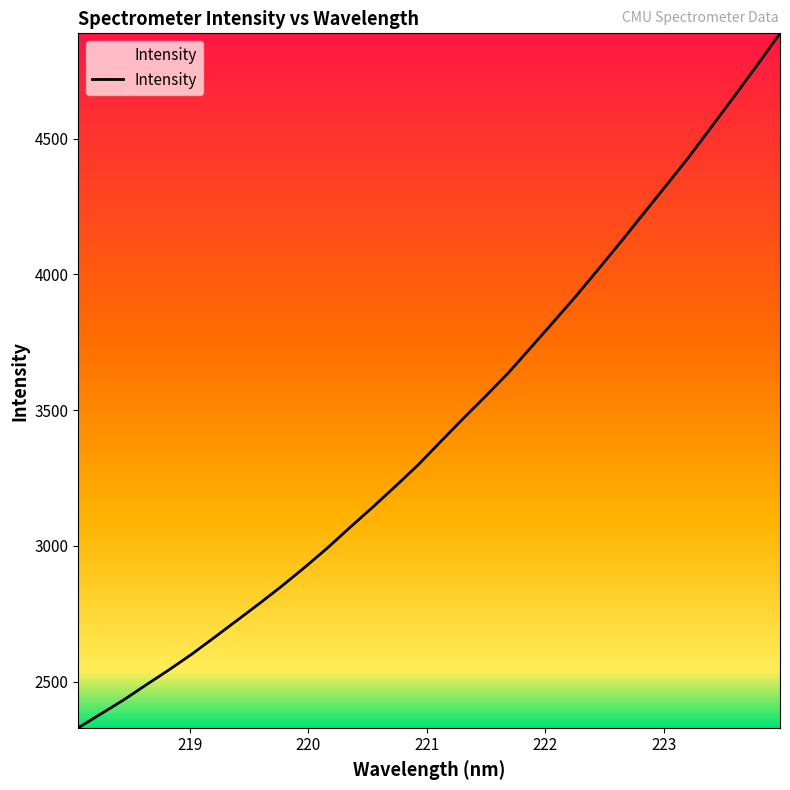

What is the difference between the maximum and minimum values?

2557.7